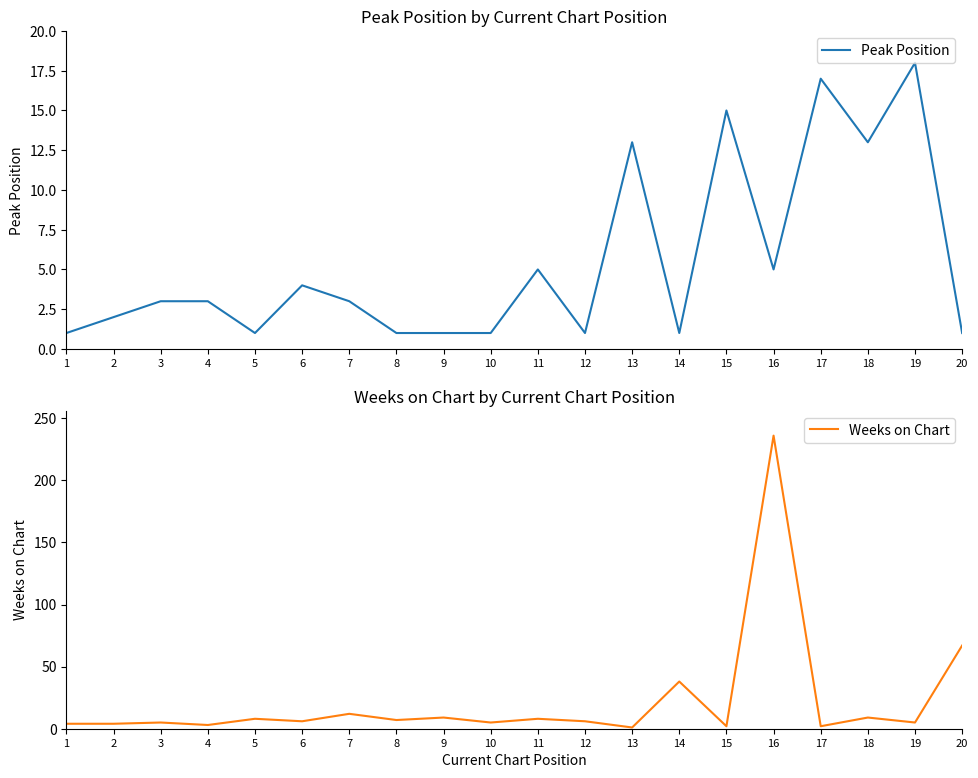

What is the smallest value displayed?

1